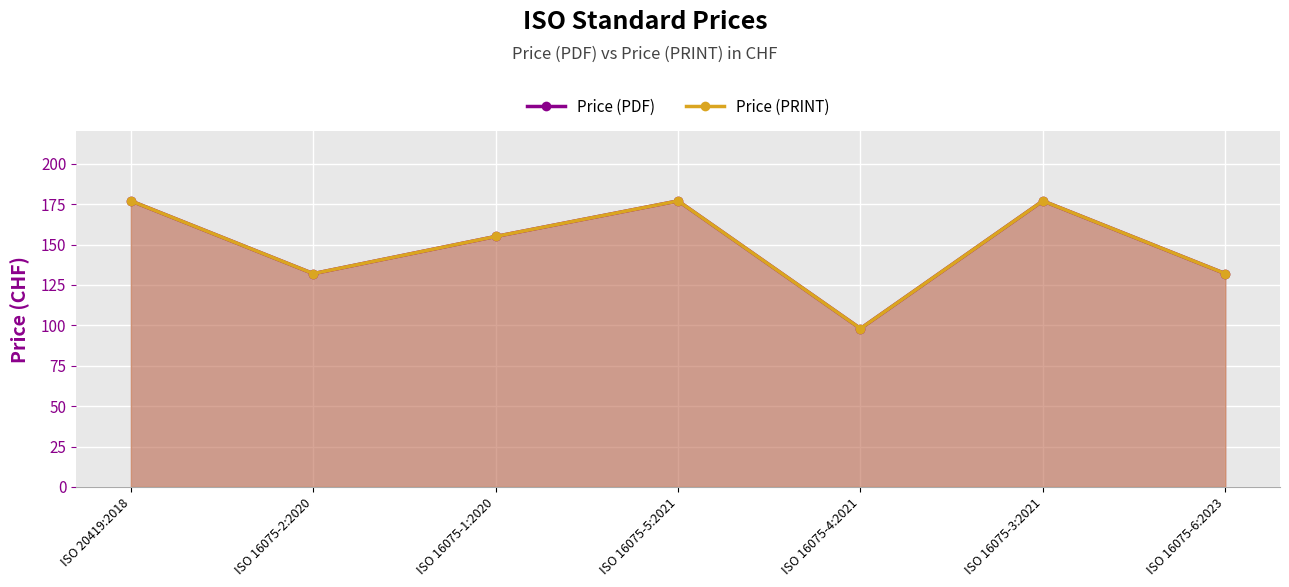

Which series has the widest spread of values?

Price (PDF)